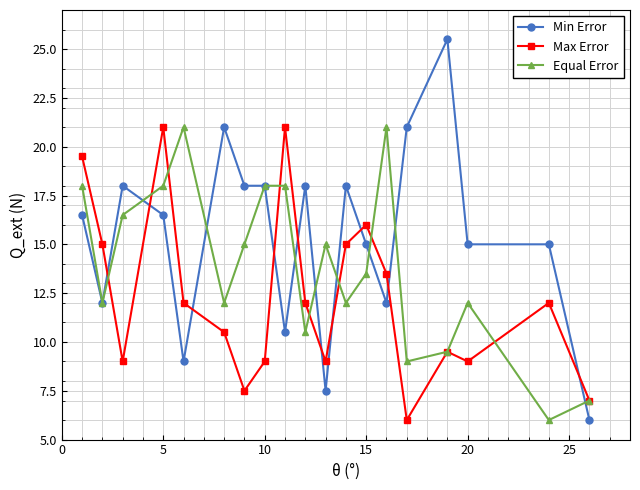

Reading right to left, list all the values displayed in this chart.

Min Error: 6.0	15.0	15.0	25.5	21.0	12.0	15.0	18.0	7.5	18.0	10.5	18.0	18.0	21.0	9.0	16.5	18.0	12.0	16.5
Max Error: 7.0	12.0	9.0	9.5	6.0	13.5	16.0	15.0	9.0	12.0	21.0	9.0	7.5	10.5	12.0	21.0	9.0	15.0	19.5
Equal Error: 7.0	6.0	12.0	9.5	9.0	21.0	13.5	12.0	15.0	10.5	18.0	18.0	15.0	12.0	21.0	18.0	16.5	12.0	18.0